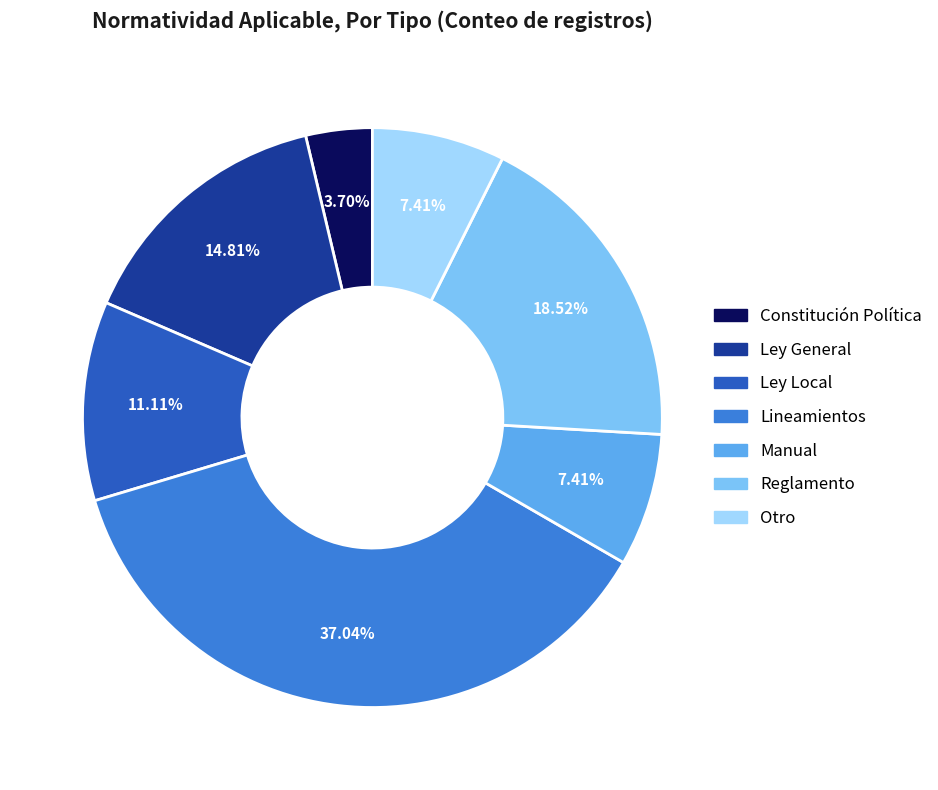

To the nearest percent, what portion does Ley Local represent?

11%